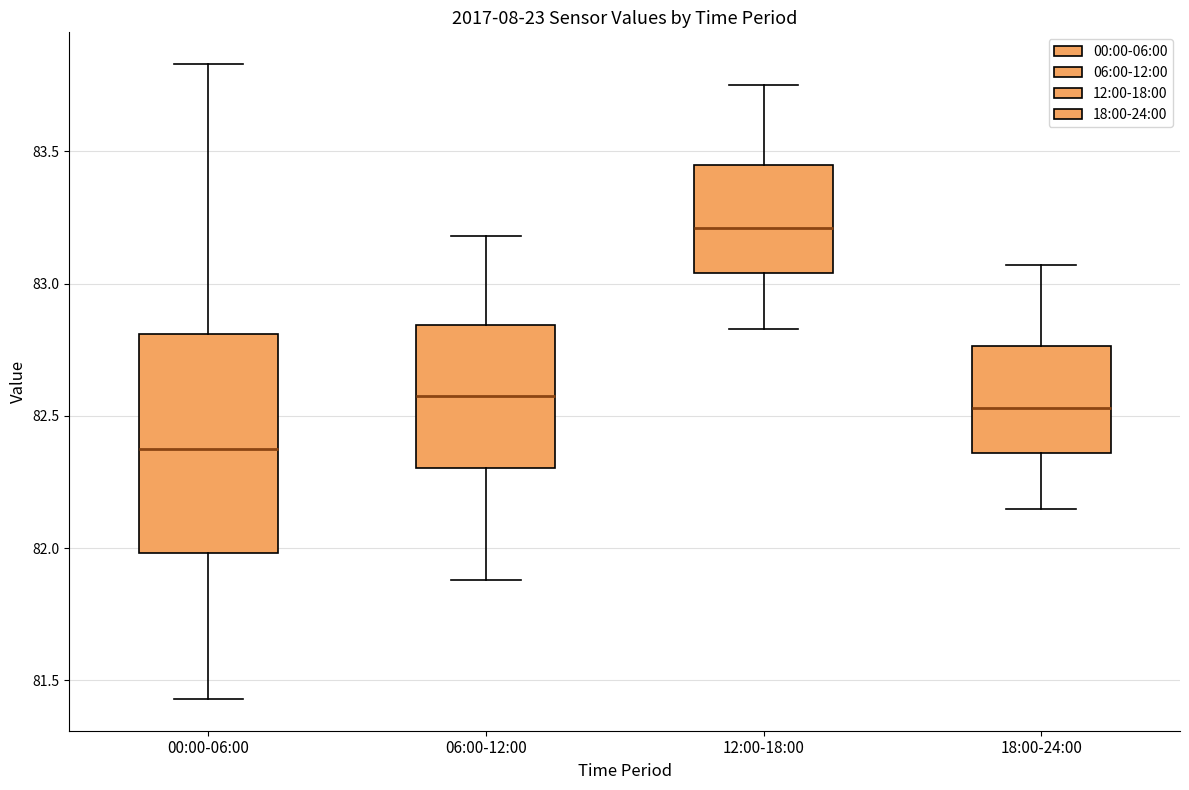

Where is the lower edge of the box for 18:00-24:00 on the y-axis? The values are not printed on the chart, so give them approximately, as read against the axis.

82.35